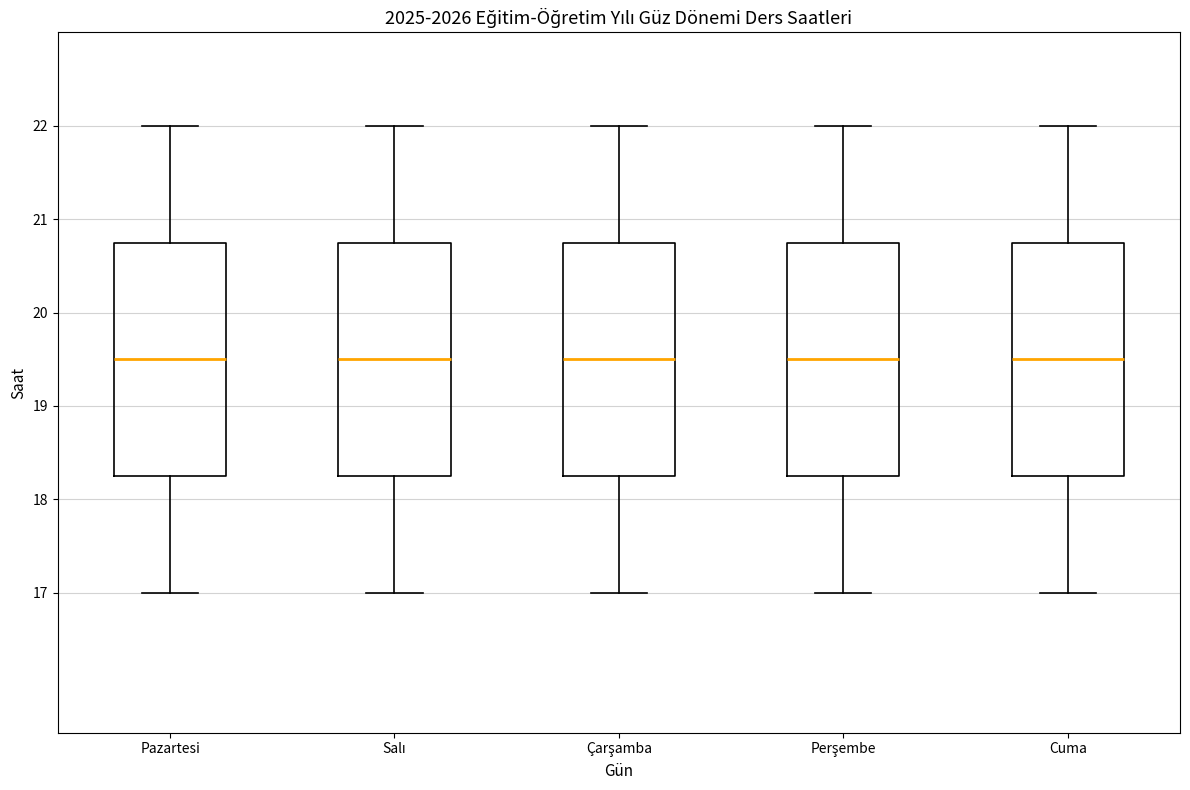

Where does the upper whisker of the box for Çarşamba end on the y-axis? The values are not printed on the chart, so give them approximately, as read against the axis.

22.0